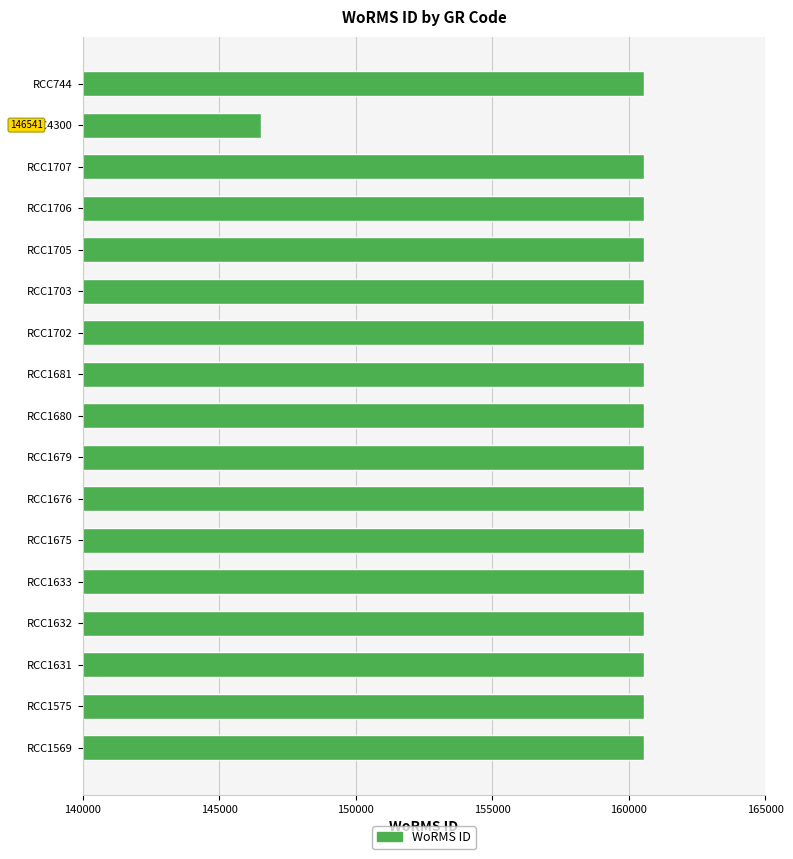

True or false: the data shows 160572 at RCC1707.

True